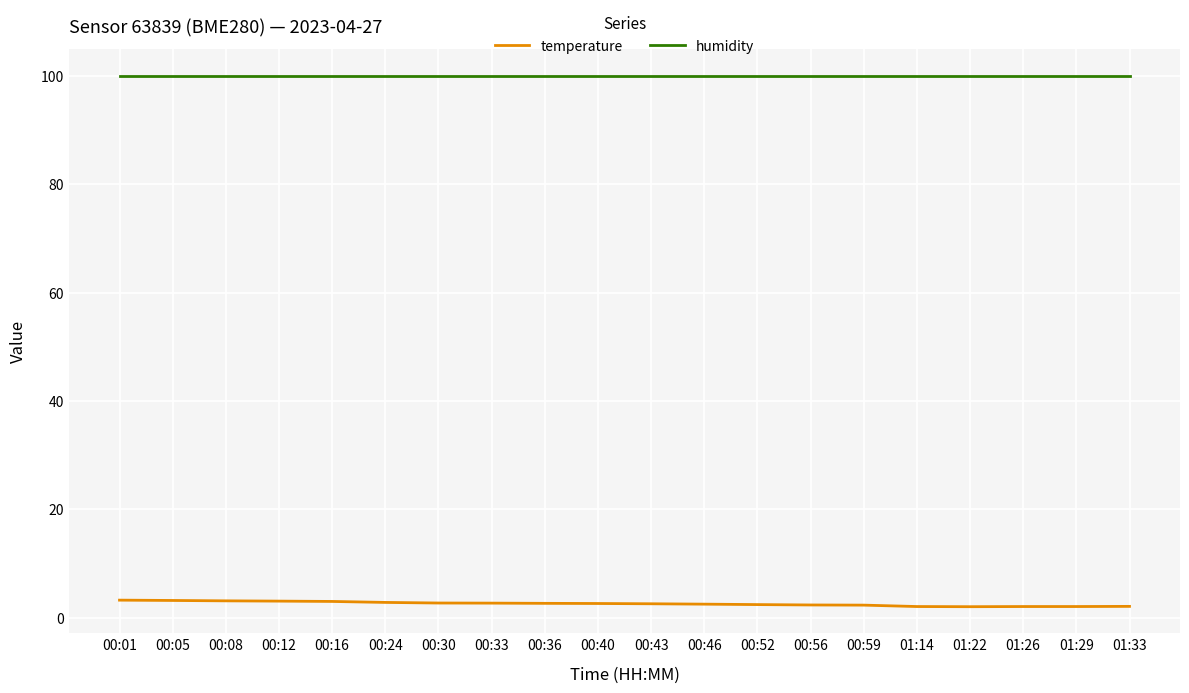

True or false: humidity and temperature cross at least once.

False